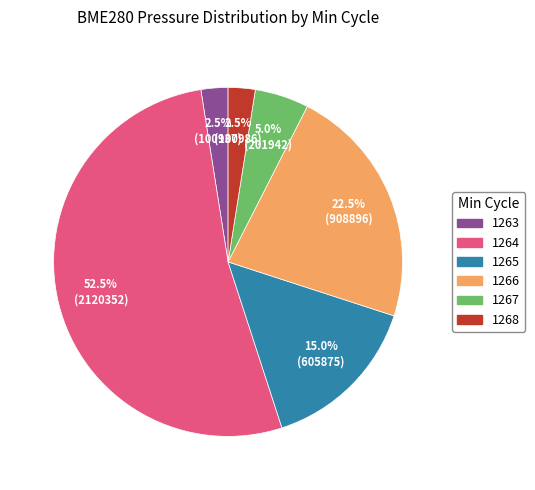

Which category has the biggest portion of the pie?

1264